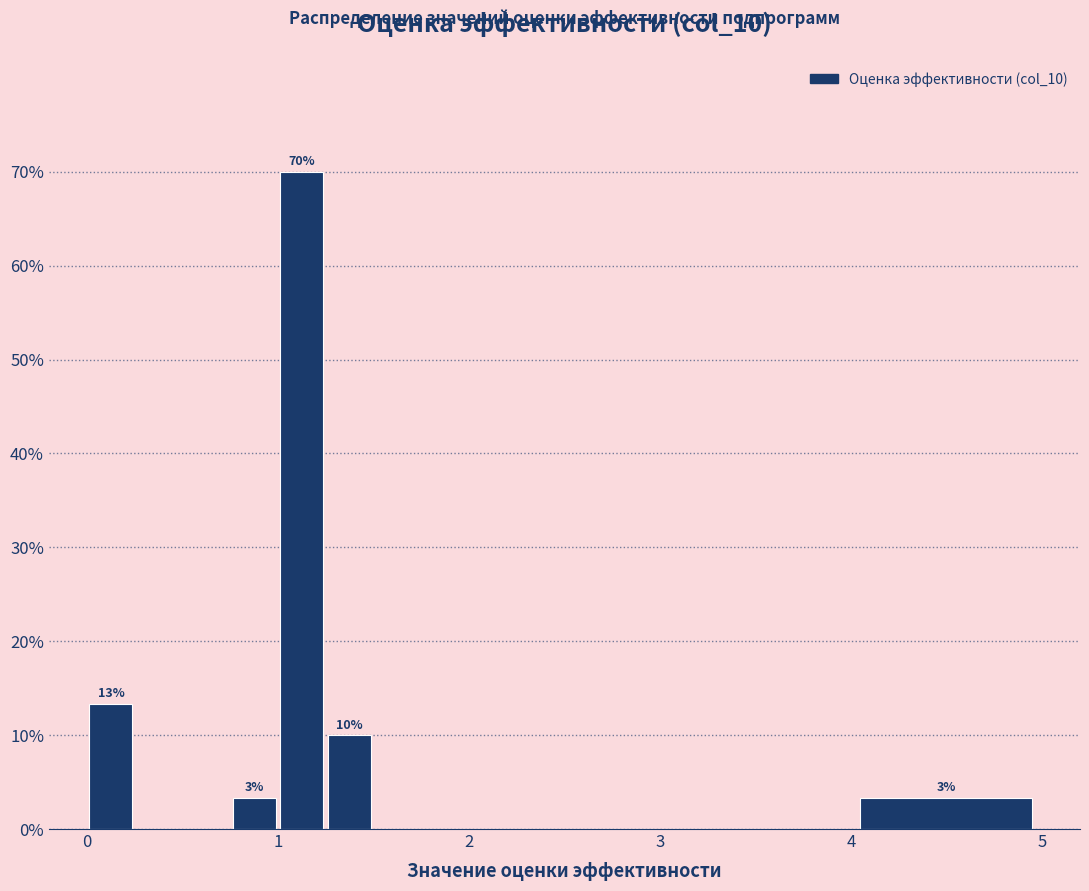

Around what value on the x-axis is the tallest bar? Give the approximate position of its centre, as read against the axis.

1.1